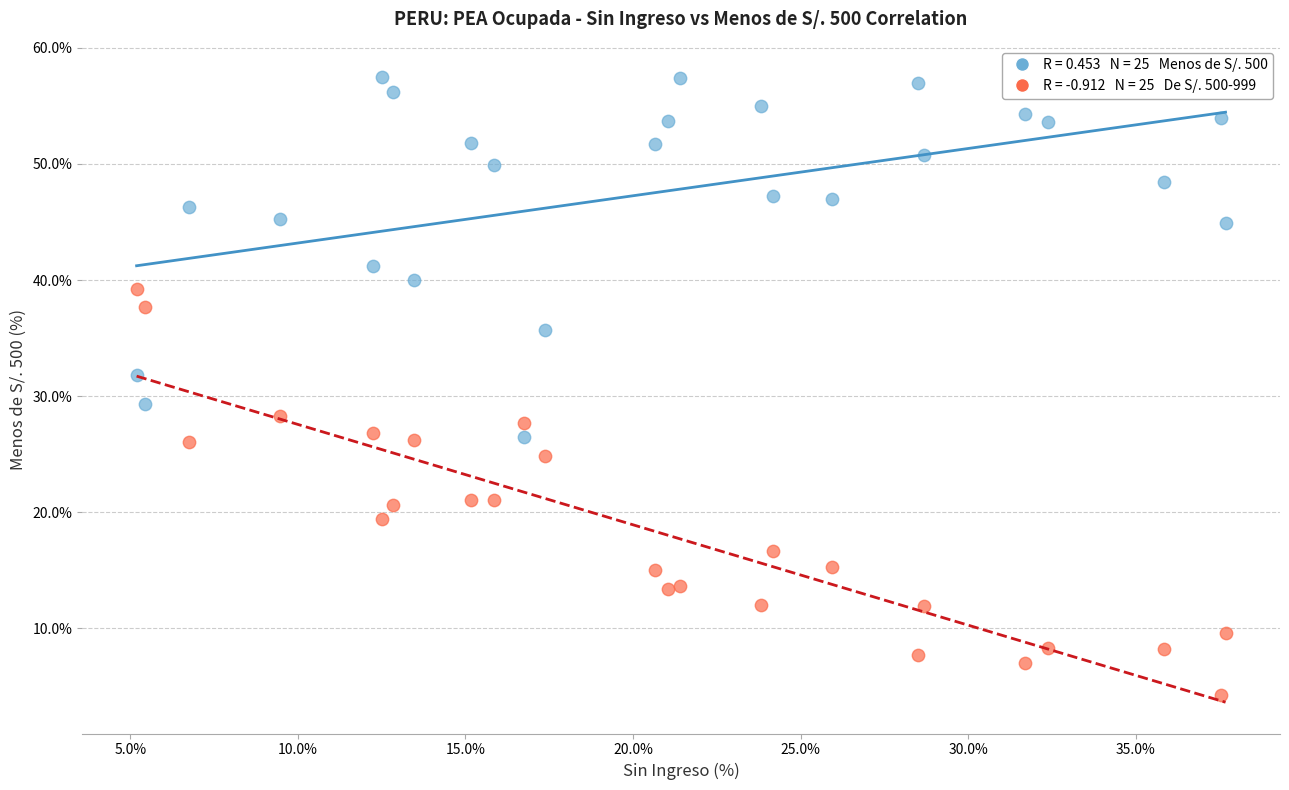

Across all series, what Y value is closest to 30?

29.3